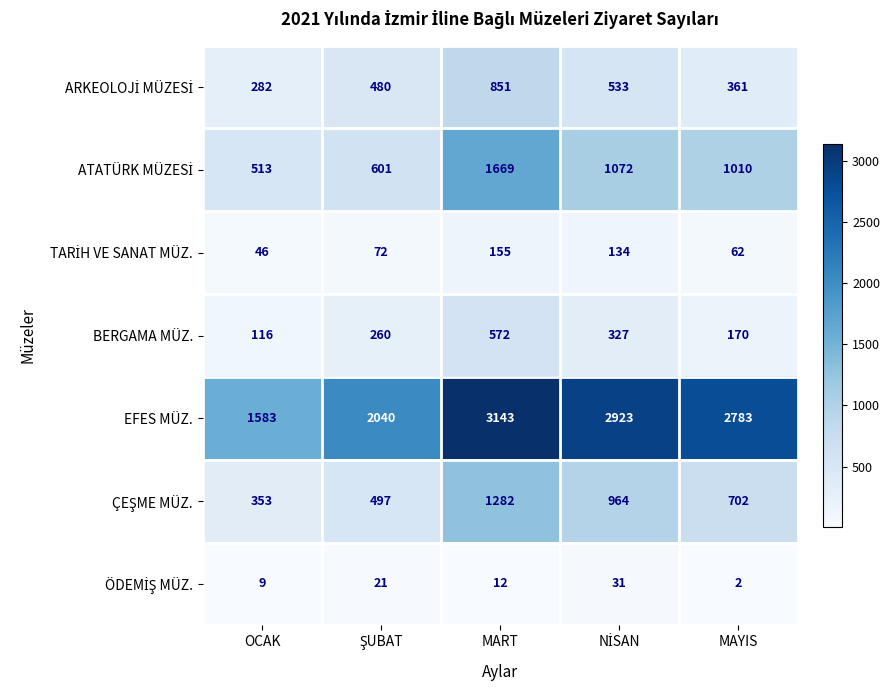

True or false: BERGAMA MÜZ. has a value of 116 at OCAK.

True